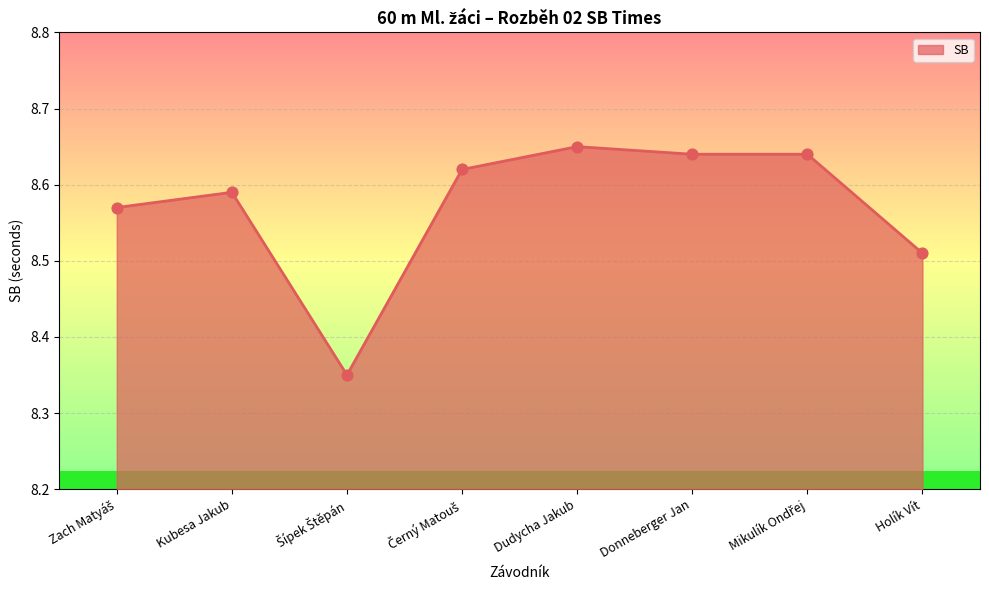

Which has a higher value, Holík Vít or Donneberger Jan?

Donneberger Jan